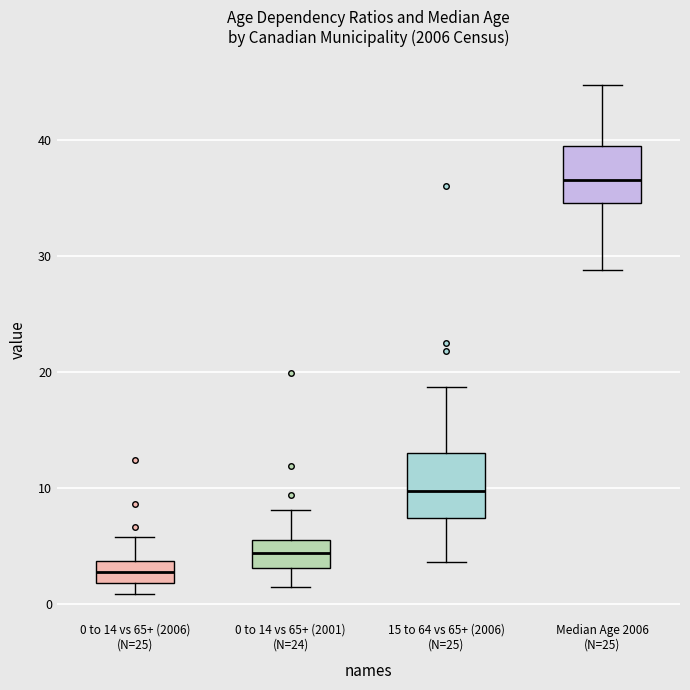

Reading left to right, read every box against the y-axis: the position of its median line, the range the box covers, and the ends of its whiskers. The values are not printed on the chart, so give them approximately, as read against the axis.

0 to 14 vs 65+ (2006) (N=25): median 3, box 2 to 4, whiskers 1 to 6
0 to 14 vs 65+ (2001) (N=24): median 4, box 3 to 5, whiskers 1 to 8
15 to 64 vs 65+ (2006) (N=25): median 10, box 7 to 13, whiskers 4 to 19
Median Age 2006 (N=25): median 37, box 35 to 39, whiskers 29 to 45